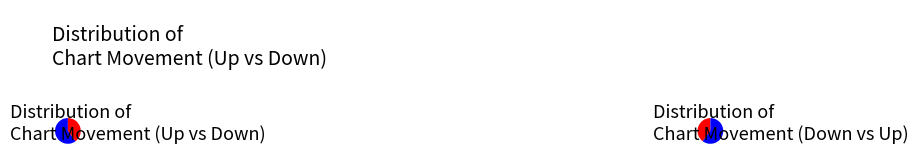

Between - and down, which is larger?

down